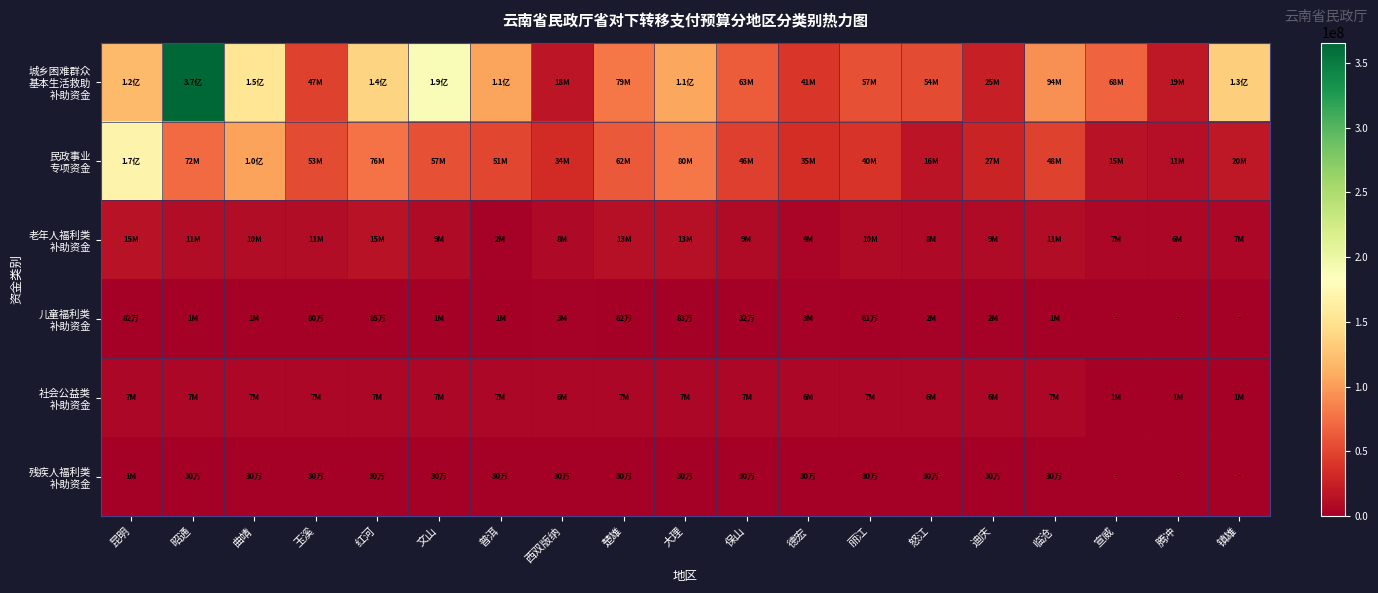

How many distinct data groups are displayed?

6